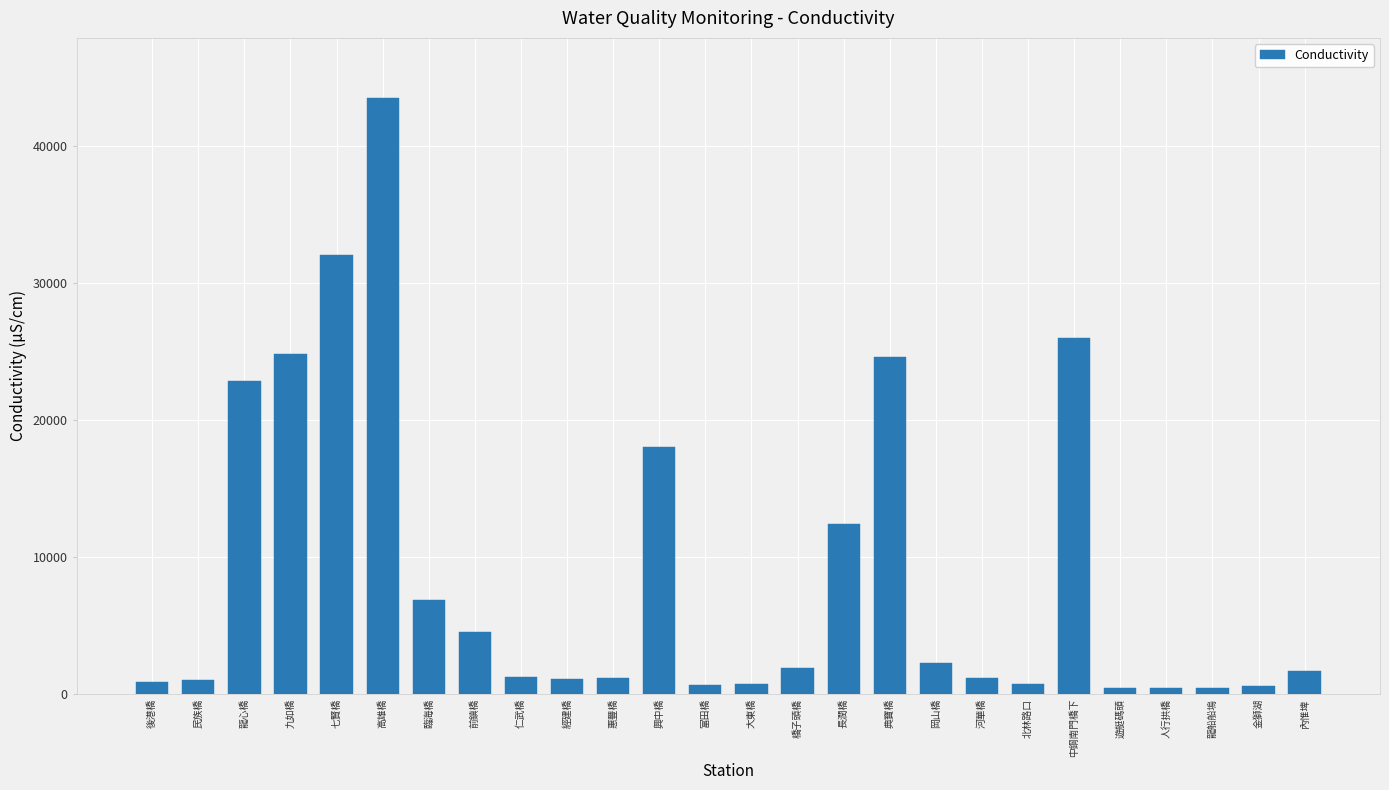

What is the difference between the values at 中鋼南門橋下 and 典寶橋?

1400